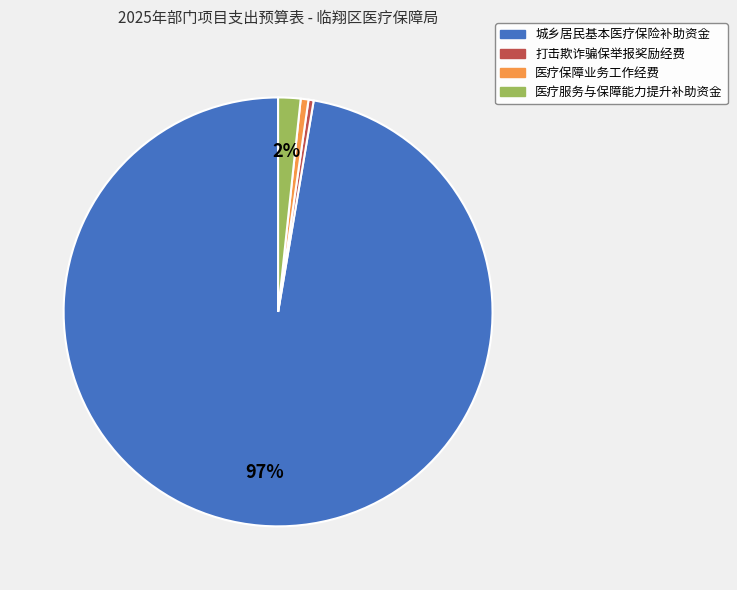

Is the sum of 打击欺诈骗保举报奖励经费 and 医疗服务与保障能力提升补助资金 greater than half?

No